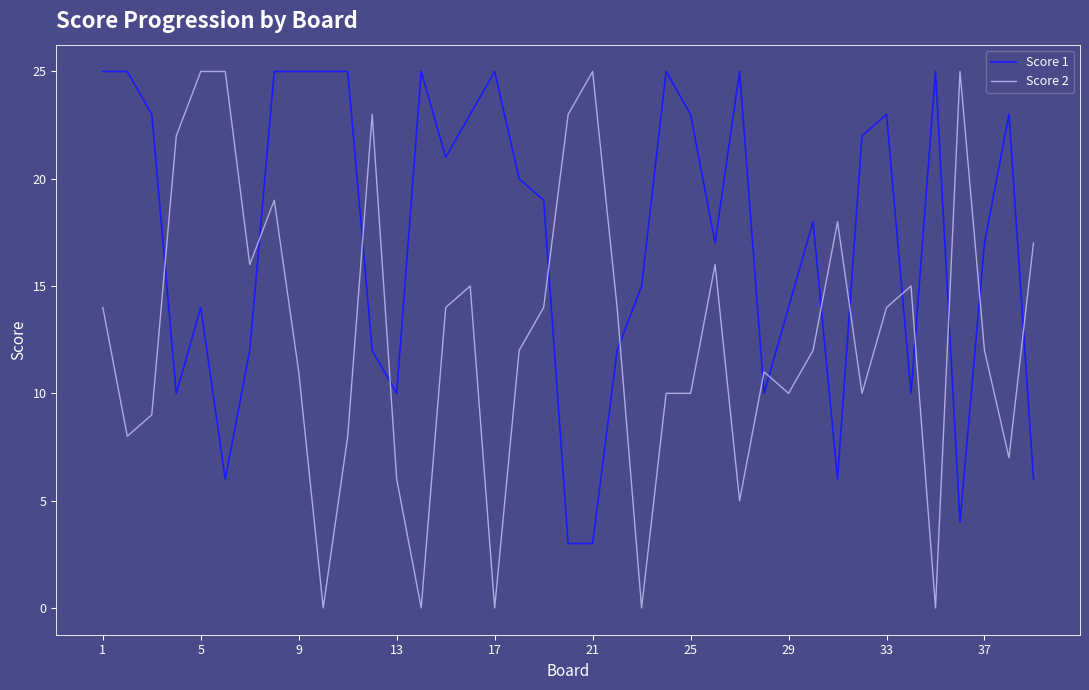

Which series ends up on top after the final intersection of Score 2 and Score 1?

Score 2